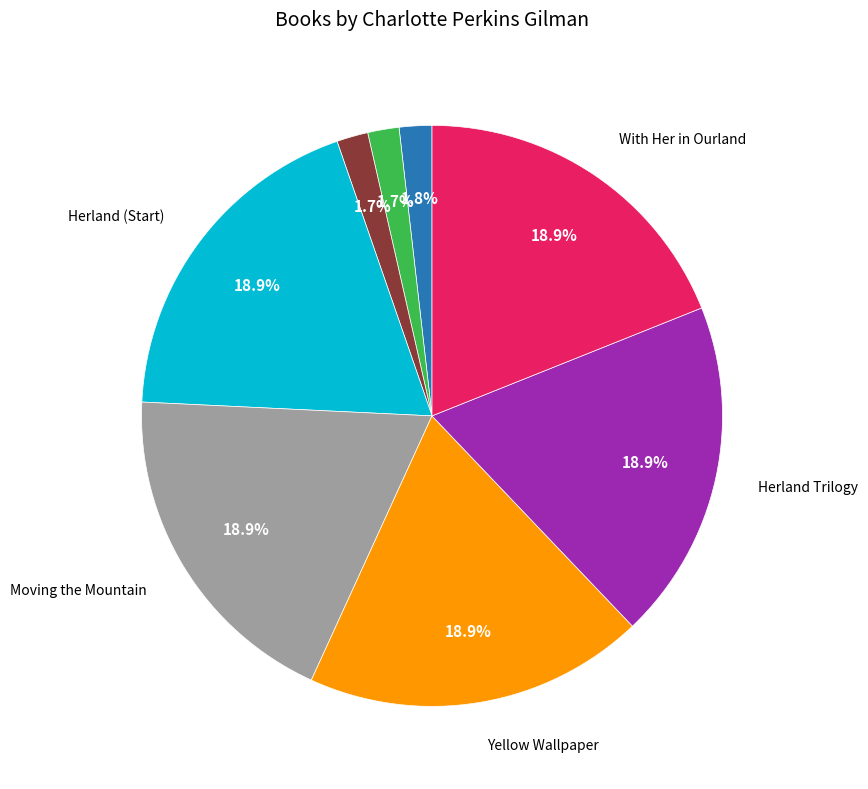

Does any single category account for the majority?

No